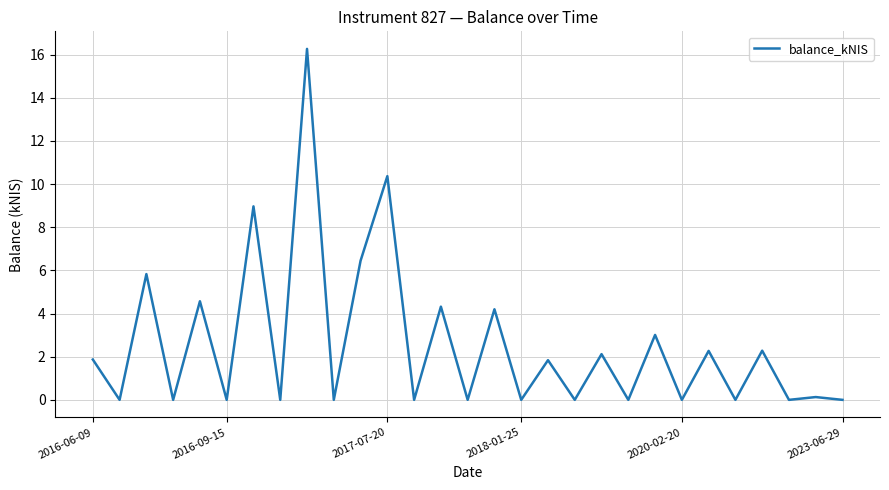

What is the maximum value shown in the chart?

16.3